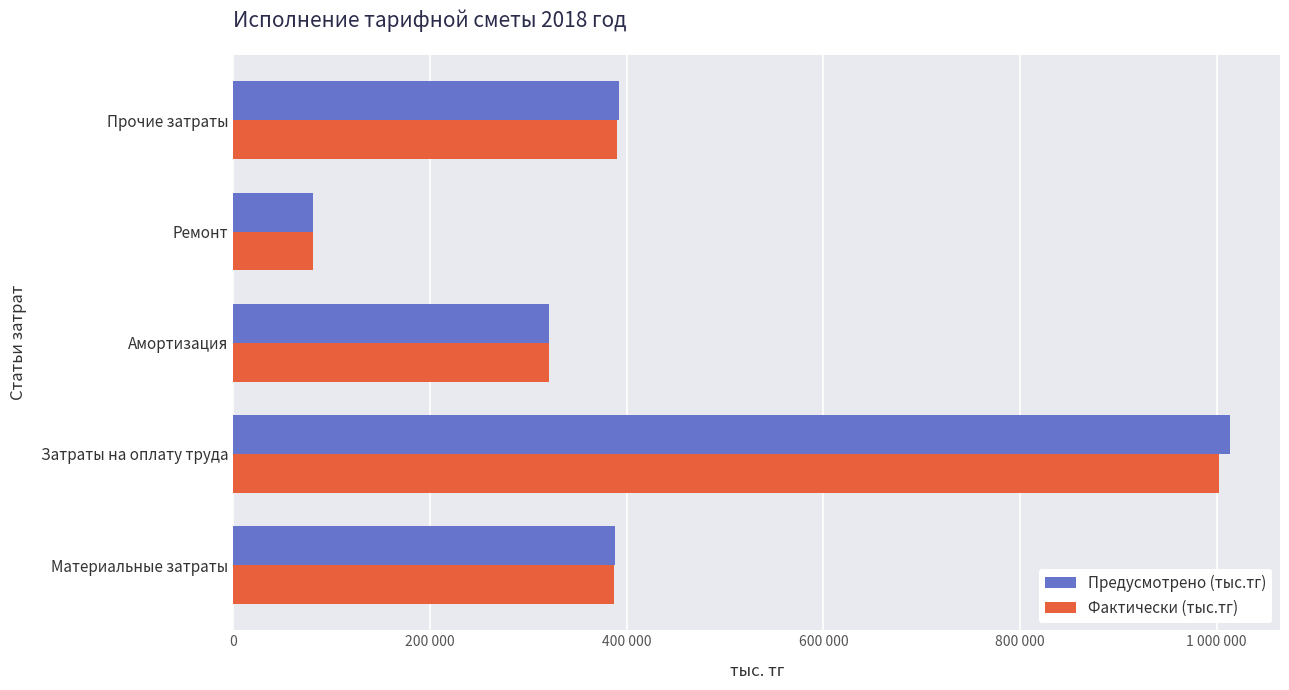

Reading left to right, list all the values displayed in this chart.

Предусмотрено (тыс.тг): 387986.6	1013686.4	321331.7	80555.1	391846.5
Фактически (тыс.тг): 386693.7	1002550.8	320972.2	80555.2	390440.7